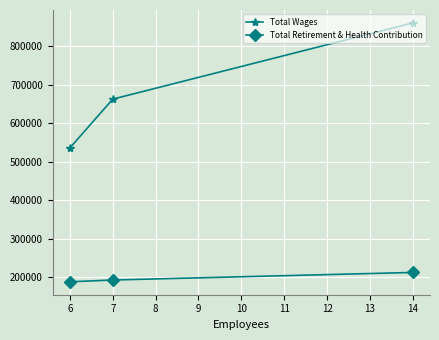

What is the difference between the maximum and minimum values in the Total Retirement & Health Contribution series?

24300